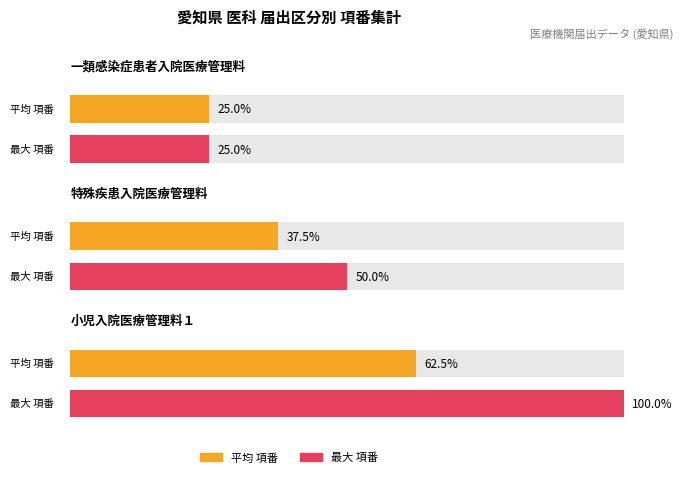

Which label corresponds to the smallest value in the chart?

一類感染症患者入院医療管理料